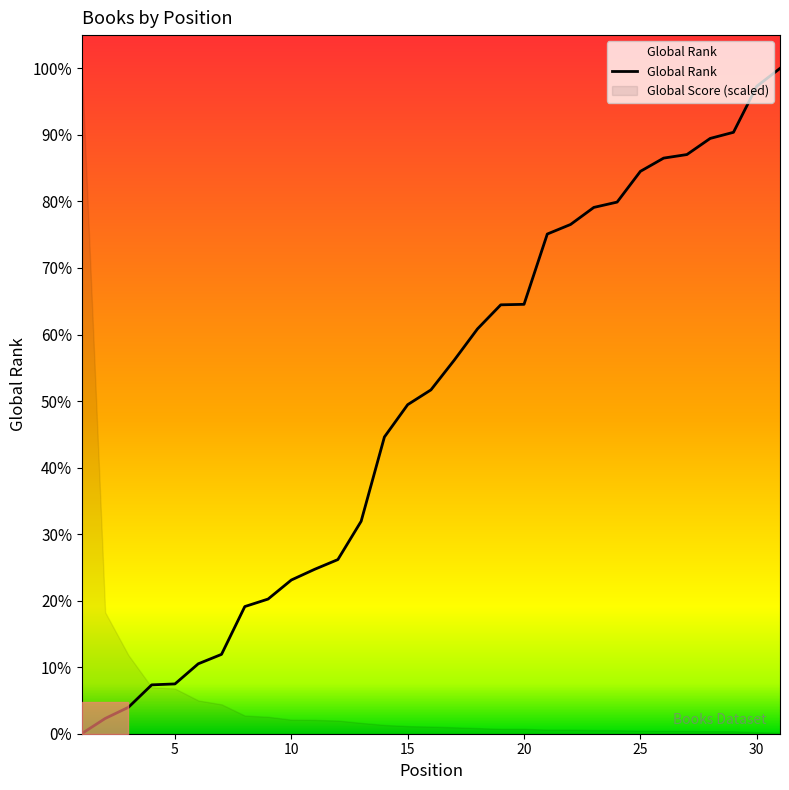

How many lines are shown in the chart?

1